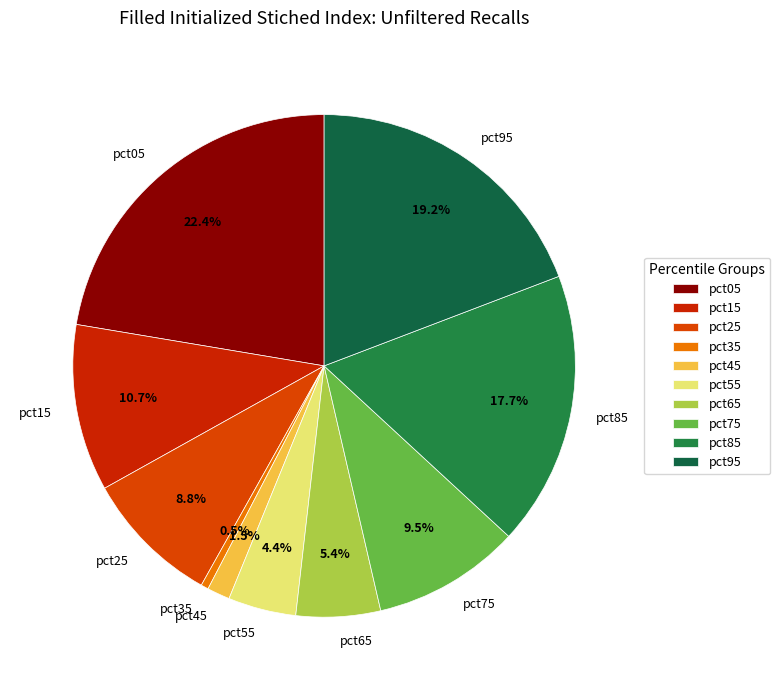

Is pct05 the majority of the pie?

No